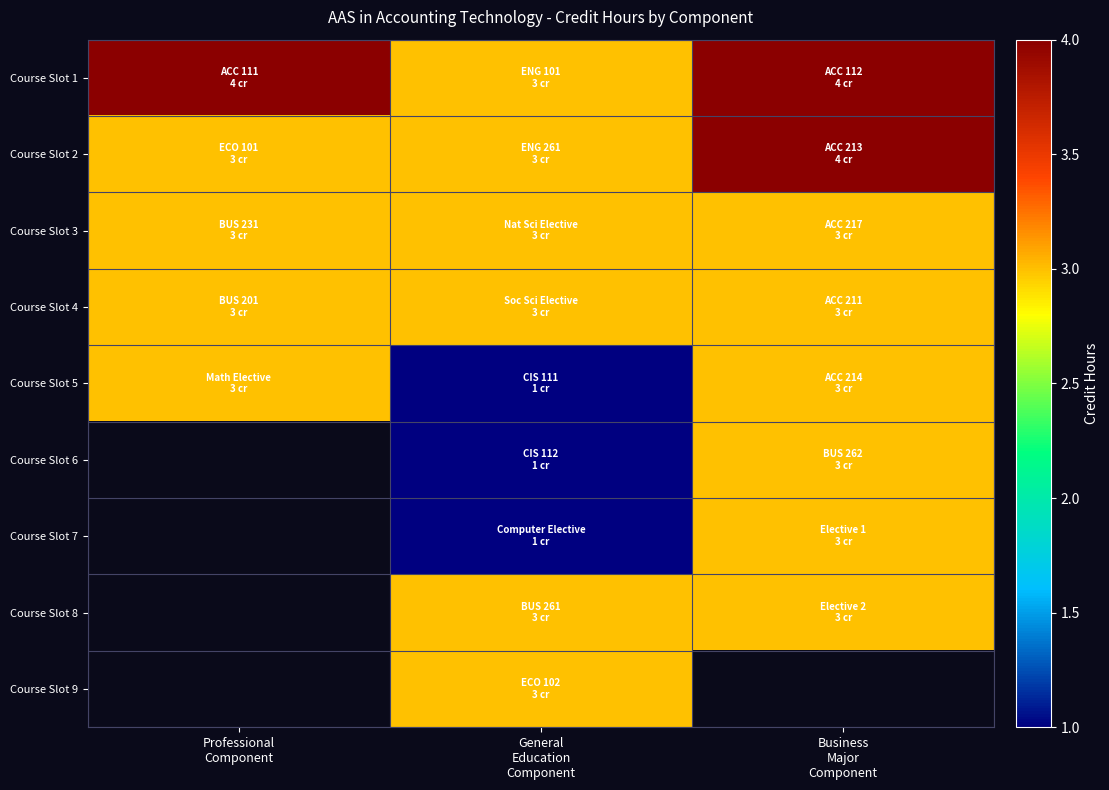

The Course Slot 8 series shows 3.0 at General Education Component. True or false?

True